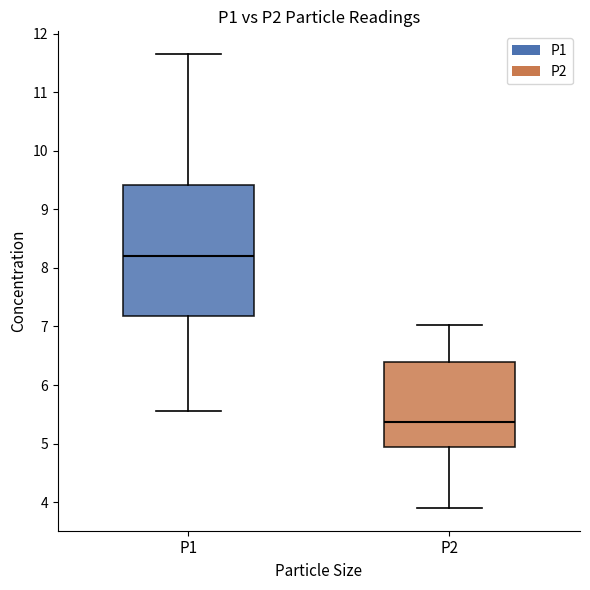

Where does the median line of the box for P1 sit on the y-axis? The values are not printed on the chart, so give them approximately, as read against the axis.

8.2